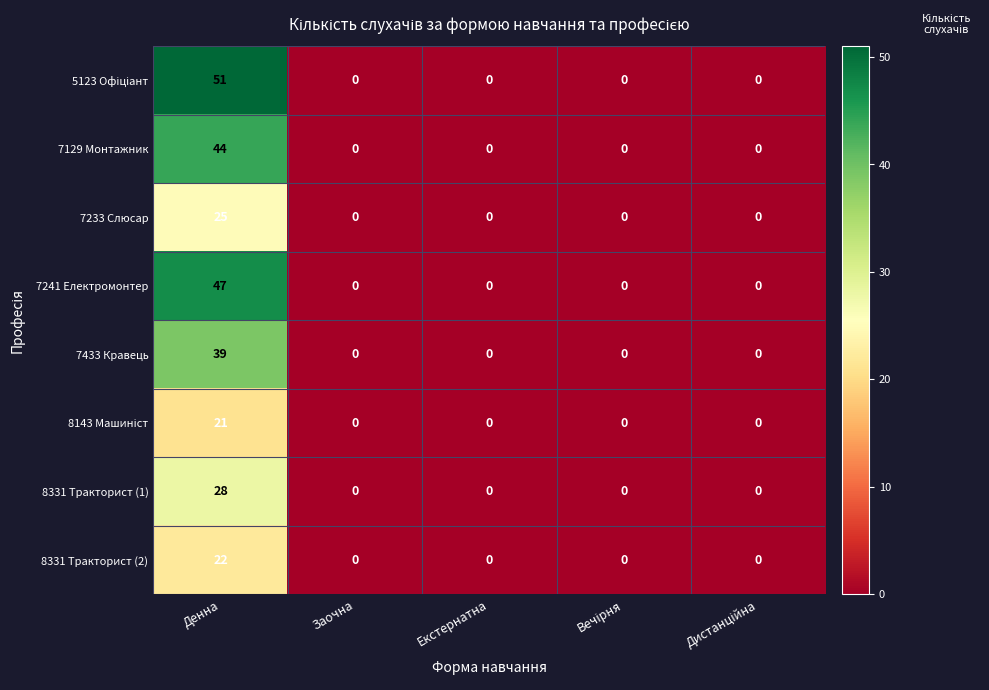

How many categories are shown in the chart?

5